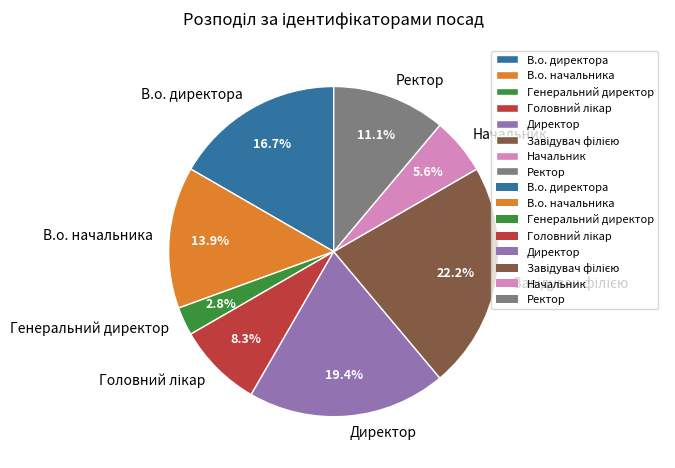

Is В.о. директора the majority of the pie?

No